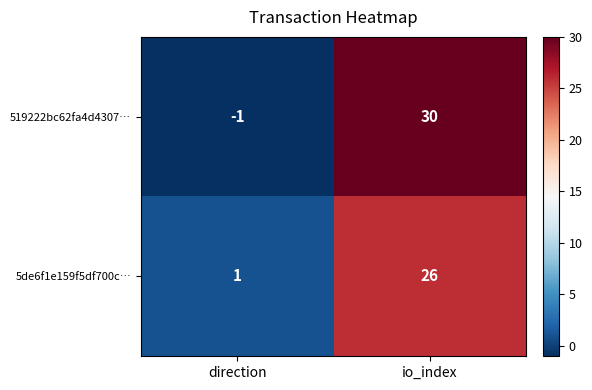

Rank the series by their average value, from lowest to highest.

5de6f1e159f5df700c…, 519222bc62fa4d4307…